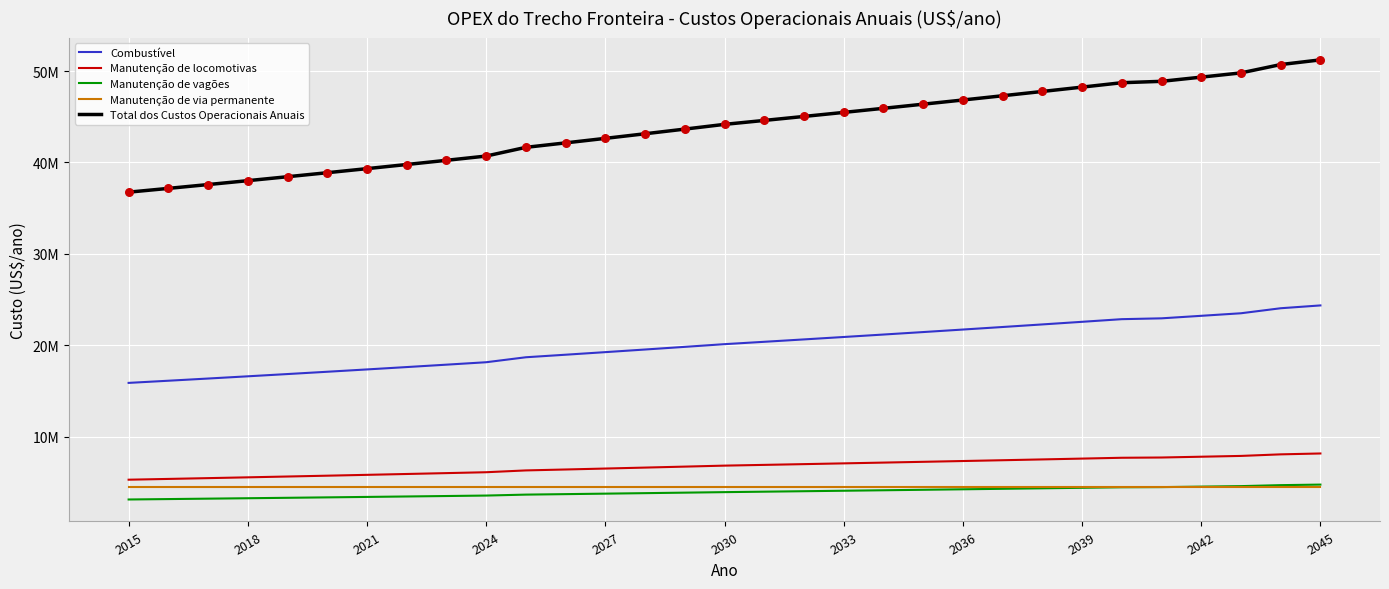

What are all the series names shown in the legend?

Combustível, Manutenção de locomotivas, Manutenção de vagões, Manutenção de via permanente, Total dos Custos Operacionais Anuais